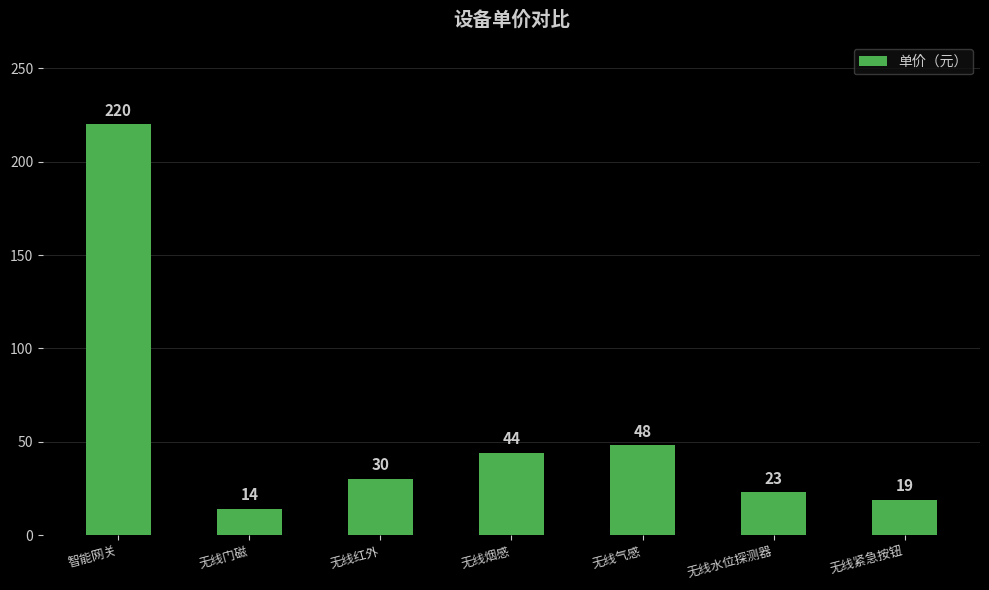

What is the average value?

57